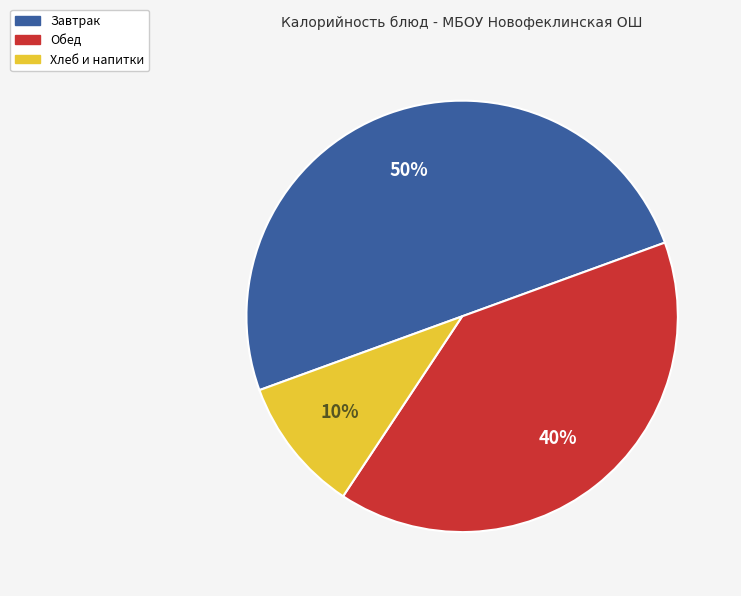

To the nearest percent, what is the difference between the largest and smallest slice percentages?

40%